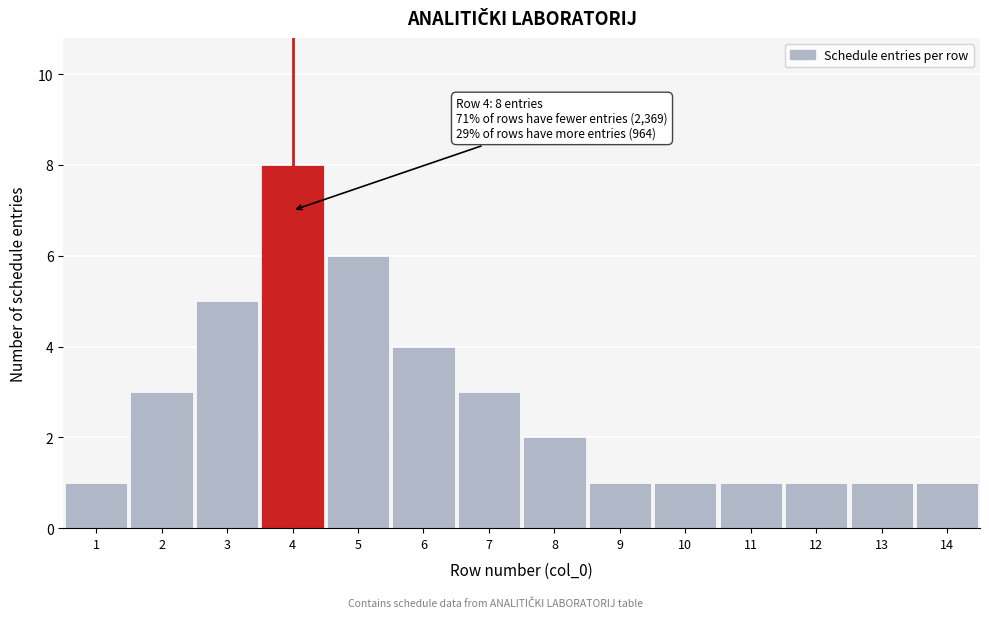

Reading left to right, extract all data points from this chart.

1	3	5	8	6	4	3	2	1	1	1	1	1	1